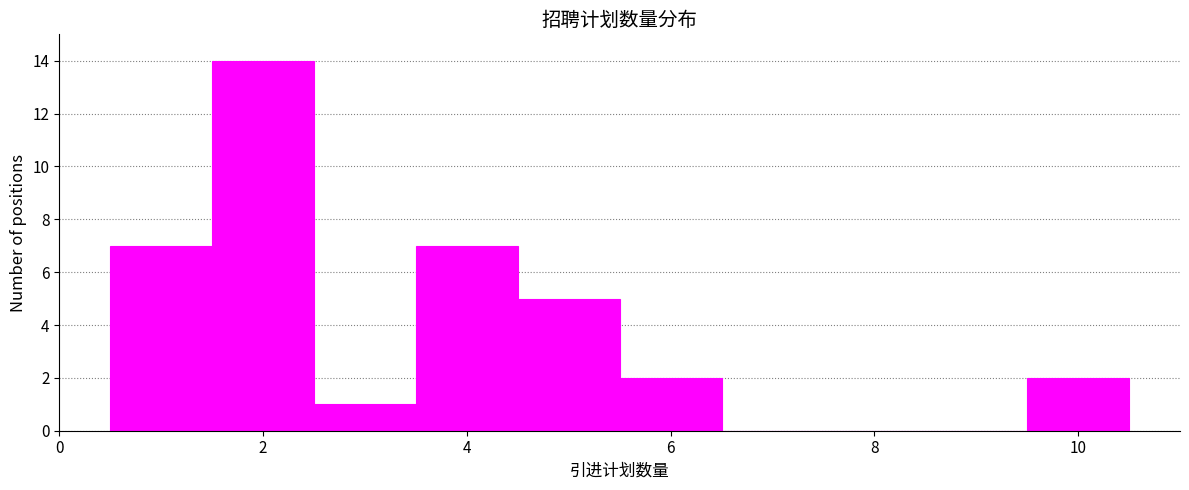

Reading left to right, transcribe this chart: for each bar, give the range it covers on the x-axis and its height. Neither the bar edges nor the heights are printed on the chart, so give them approximately, as read against the axes.

0.5 to 1.5: 7
1.5 to 2.5: 14
2.5 to 3.5: 1
3.5 to 4.5: 7
4.5 to 5.5: 5
5.5 to 6.5: 2
6.5 to 7.5: 0
7.5 to 8.5: 0
8.5 to 9.5: 0
9.5 to 10.5: 2